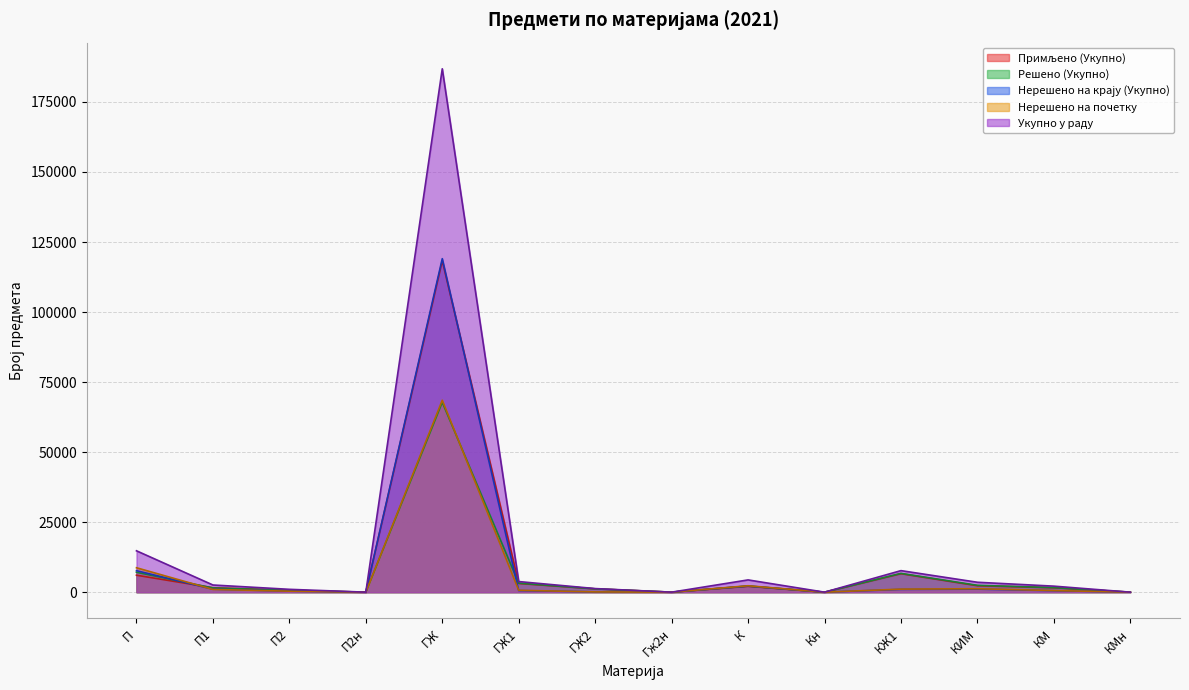

Between which two adjacent categories do Нерешено на почетку and Примљено (Укупно) first intersect?

П and П1